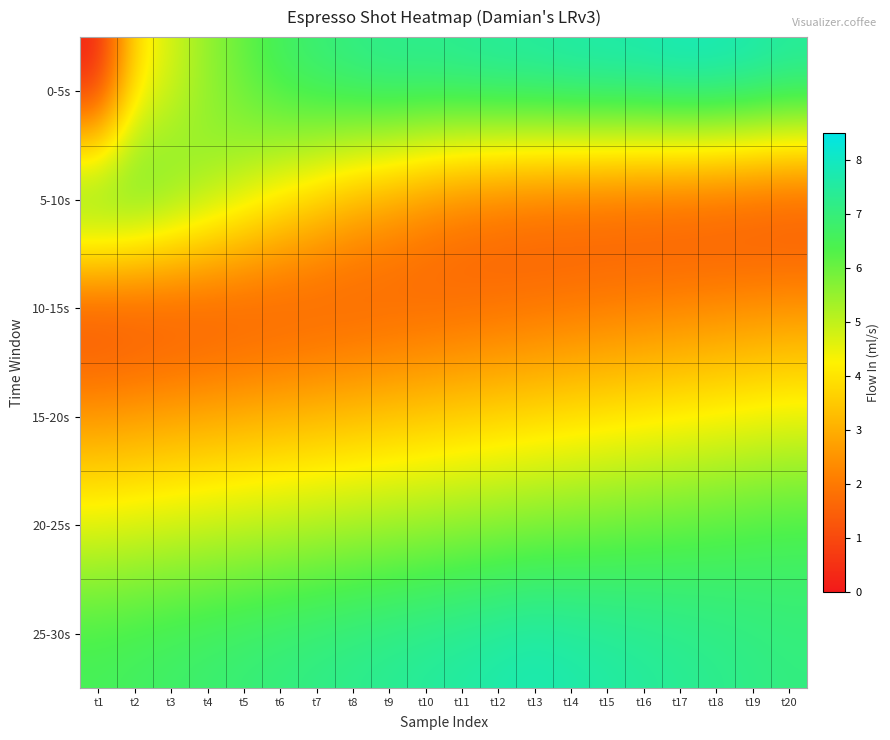

What is the spread (max minus min) of values at t8?

6.0